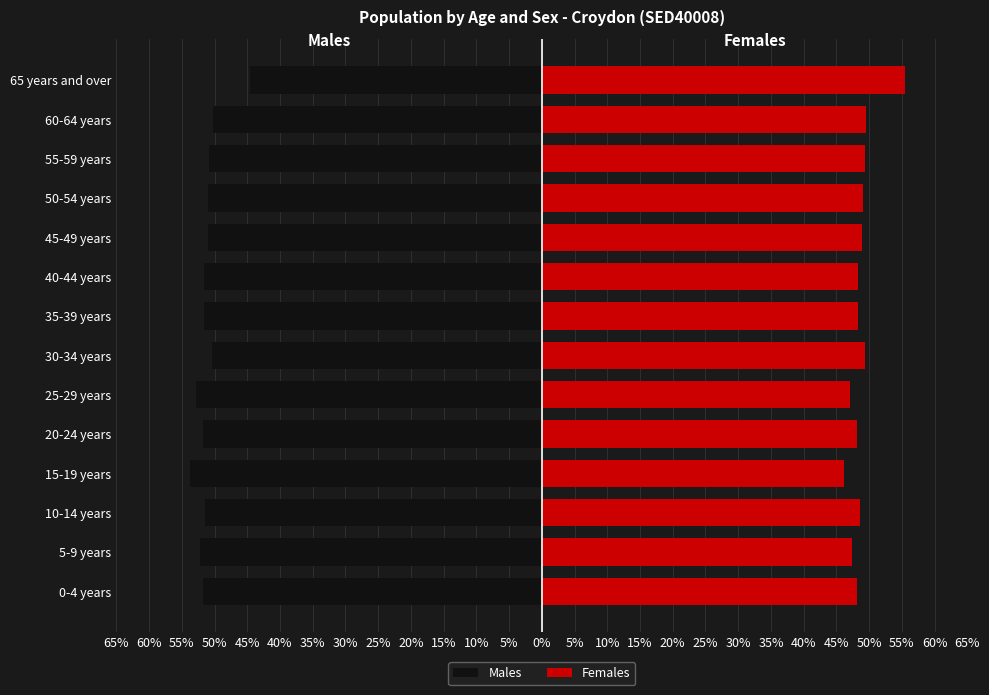

How many bars are there in total?

28